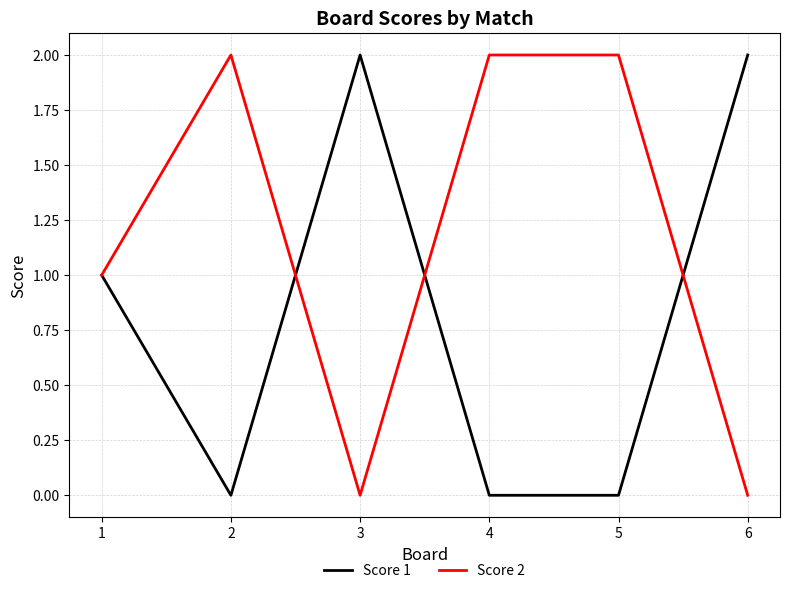

True or false: Score 1 and Score 2 cross at least once.

True